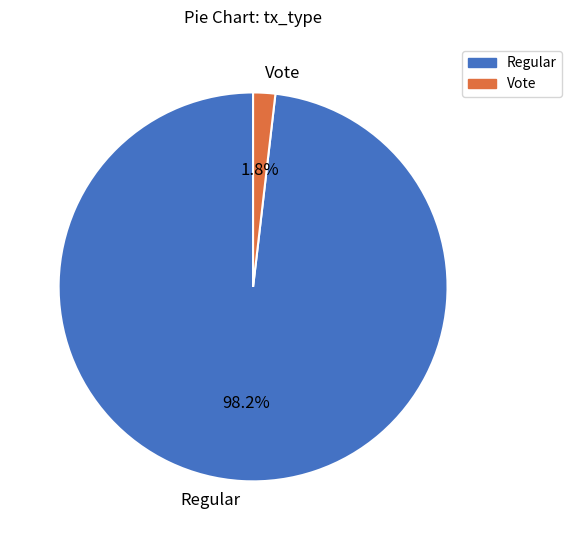

Does Regular represent more than half of the total?

Yes